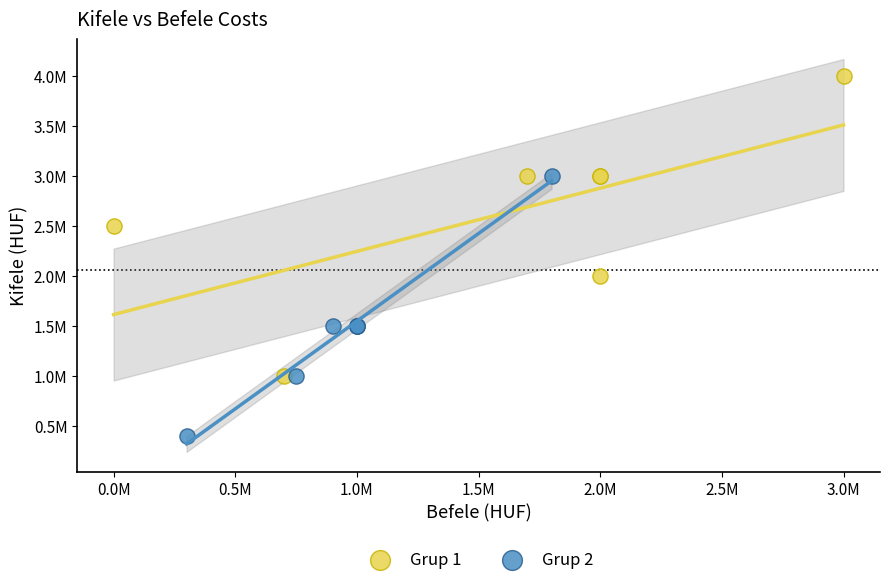

What are all the series names shown in the legend?

Grup 1, Grup 2